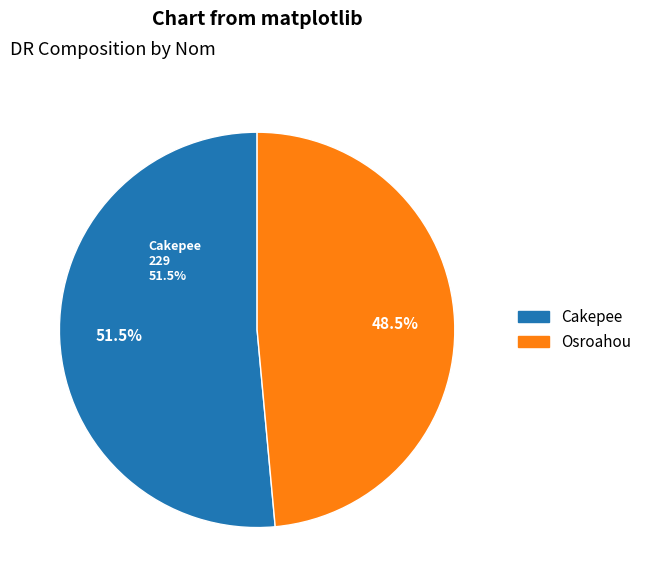

Is it true that Osroahou is 62% of the pie?

False